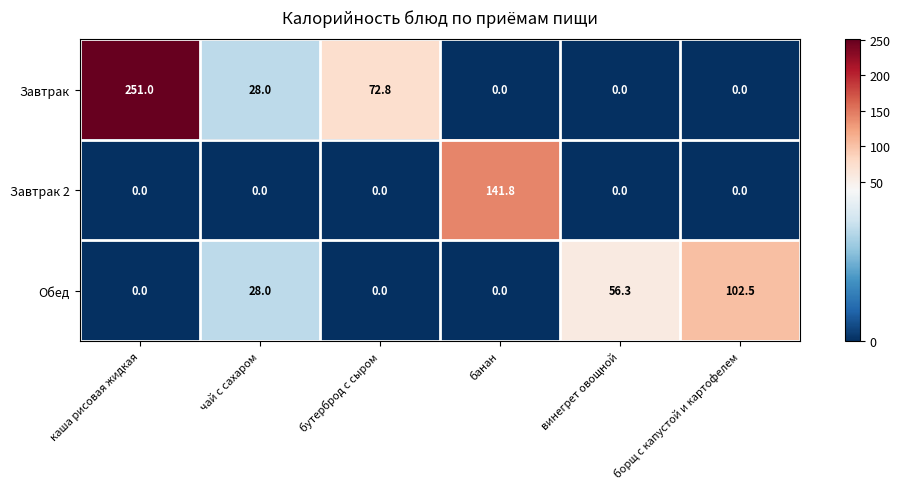

Reading right to left, transcribe all the data shown in this chart.

Завтрак: 0.0	0.0	0.0	72.8	28.0	251.0
Завтрак 2: 0.0	0.0	141.8	0.0	0.0	0.0
Обед: 102.5	56.3	0.0	0.0	28.0	0.0